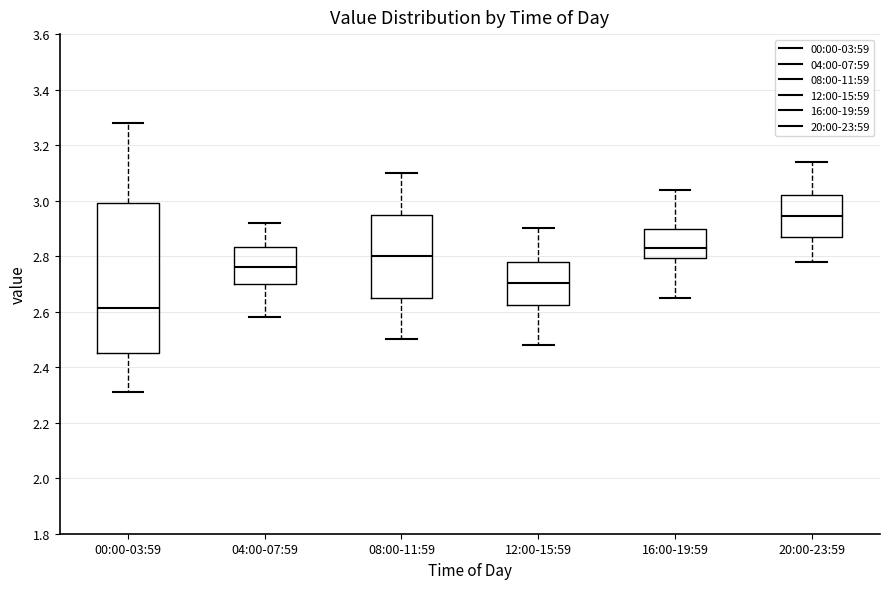

Which box's median line is the lowest?

00:00-03:59